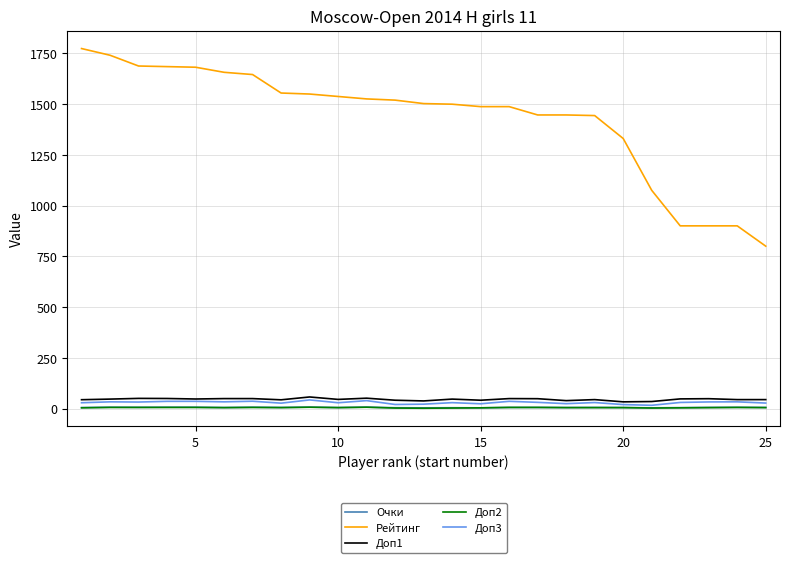

Which series has the widest spread of values?

Рейтинг